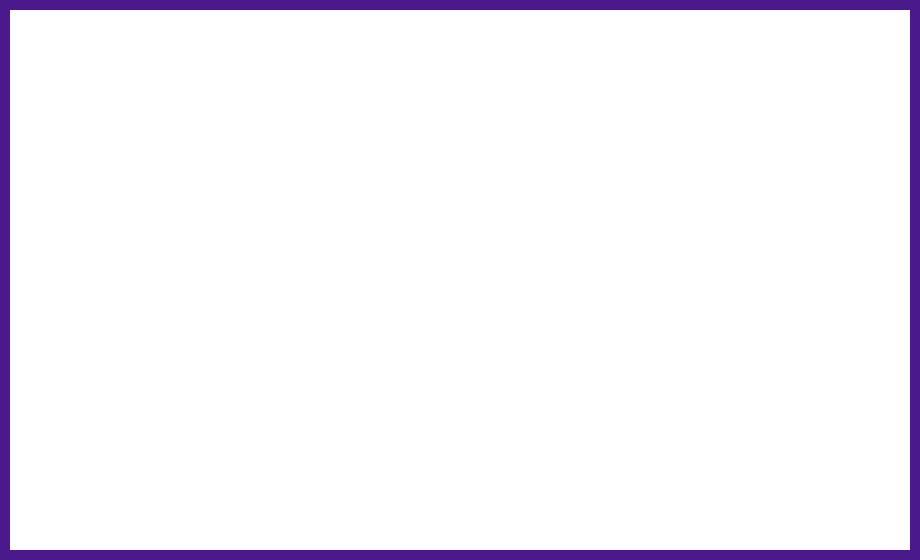

Rank the series at FORMEN from highest to lowest value.

Hora 5, Hora 4, Hora 3, Hora 2, Hora 1